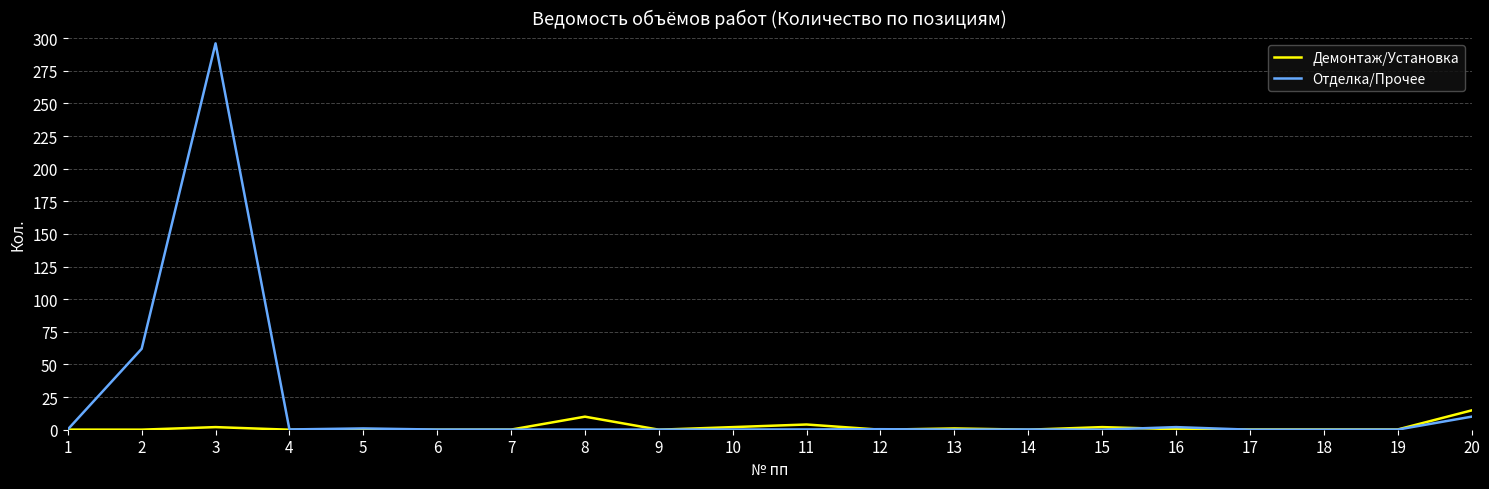

What is the maximum value for Демонтаж/Установка?

14.8